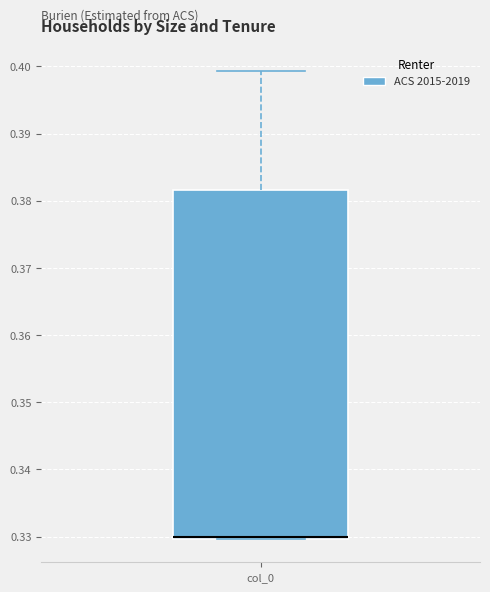

Read this box plot against the y-axis: the position of the median line, the range covered by the box, and the ends of both whiskers. The values are not printed on the chart, so give them approximately, as read against the axis.

median 0.330 (drawn on the box's lower edge), box 0.330 to 0.382, whiskers 0.330 to 0.399